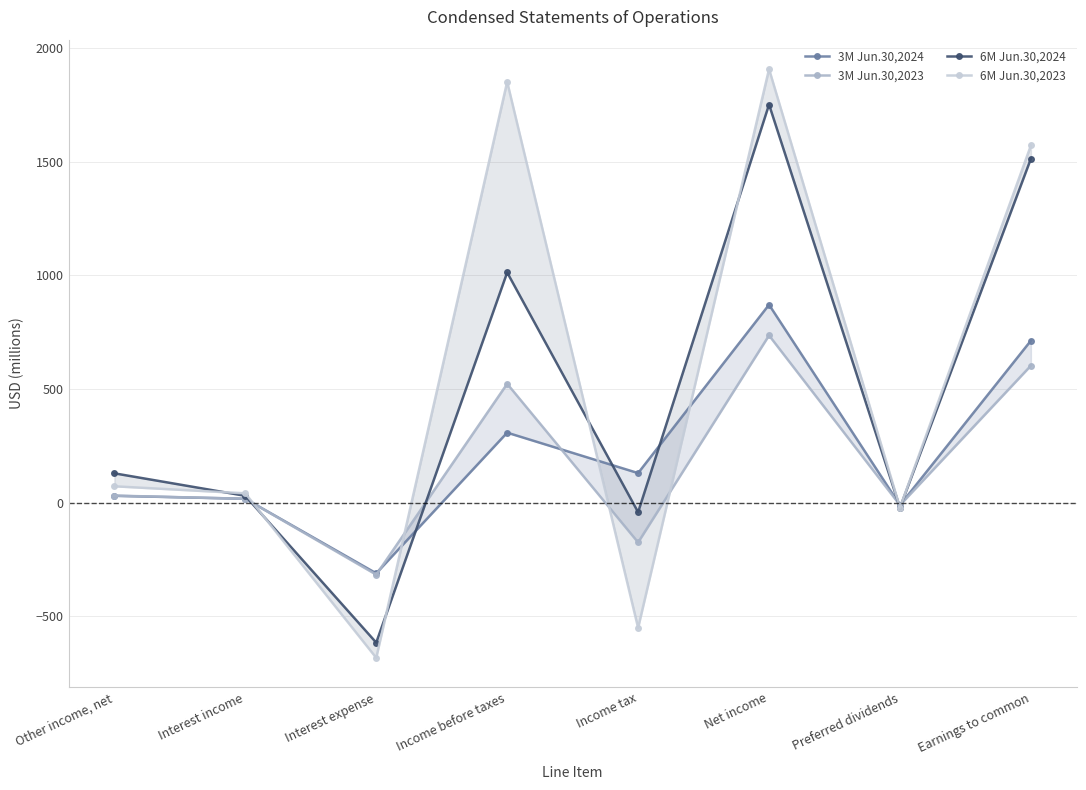

What is the sum of all 3M Jun.30,2023 values?

1407